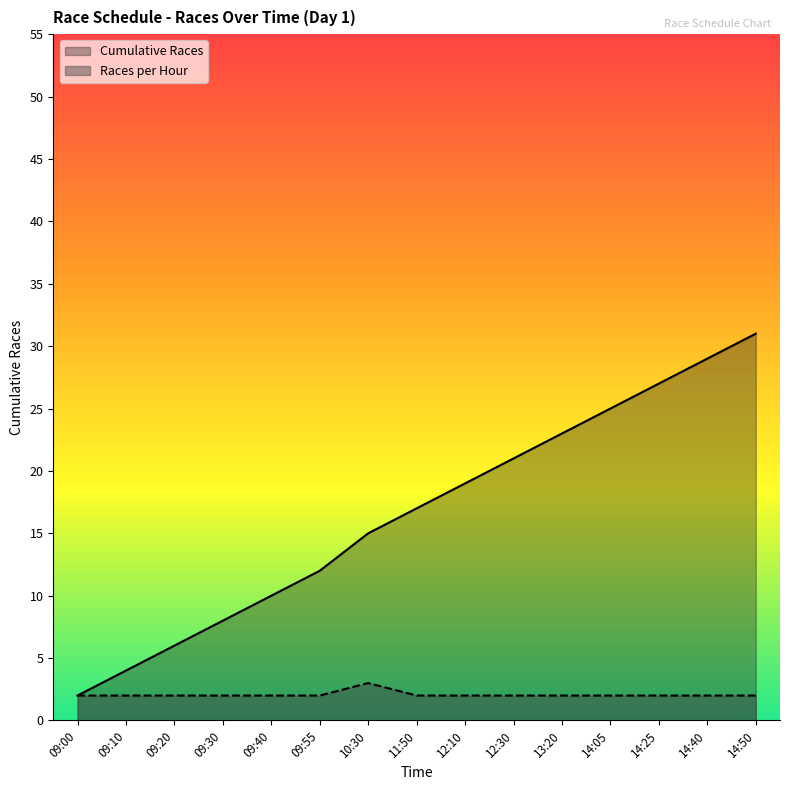

Is it true that Cumulative Races equals 2 at 09:10?

False